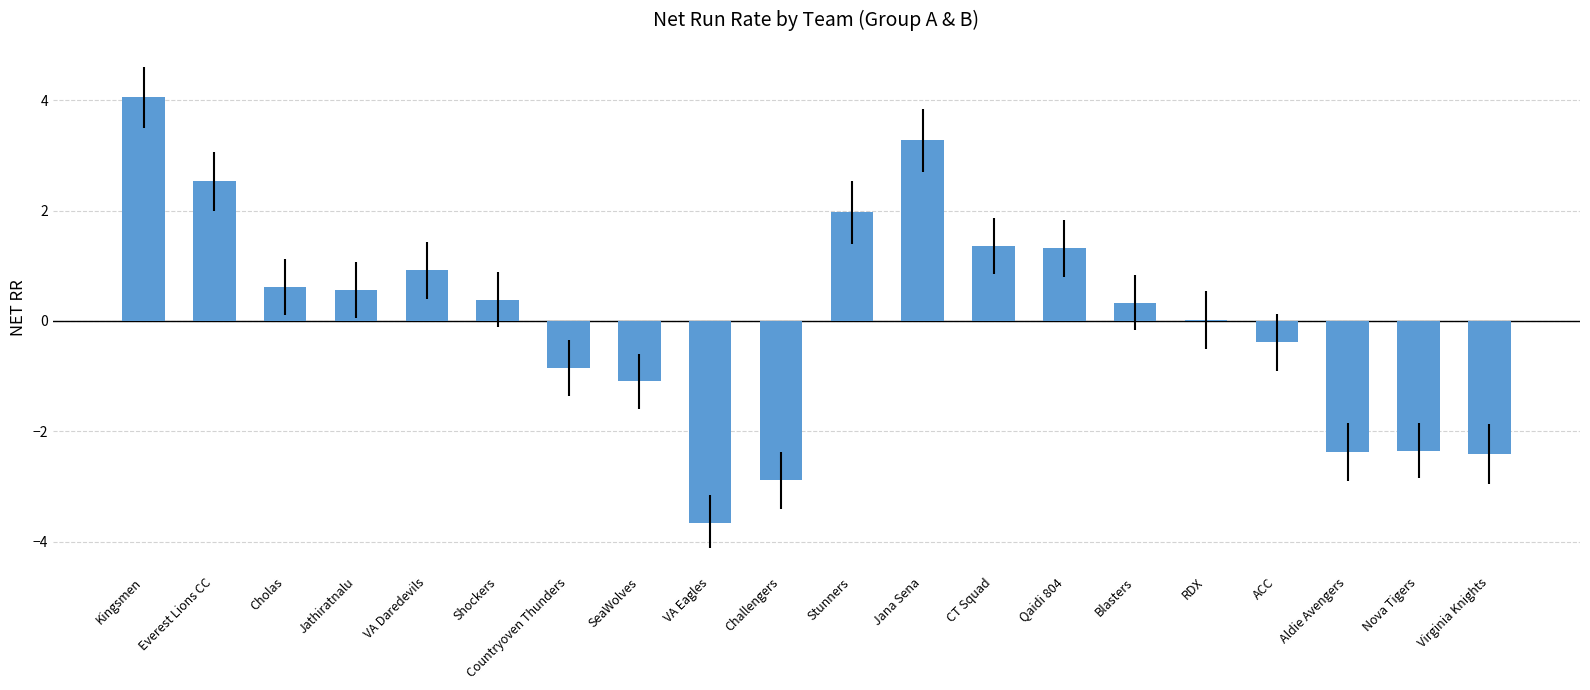

Does the chart contain stacked bars?

No